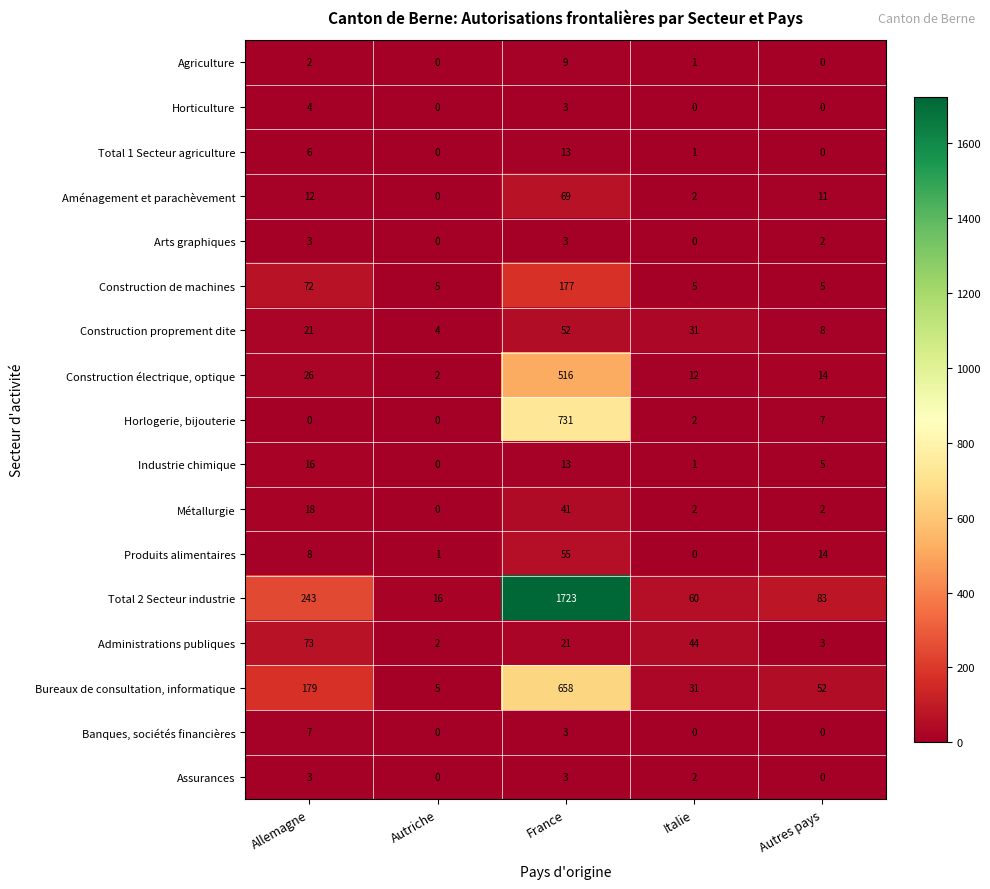

Is the value of Banques, sociétés financières at Italie greater than the value of Aménagement et parachèvement at France?

No